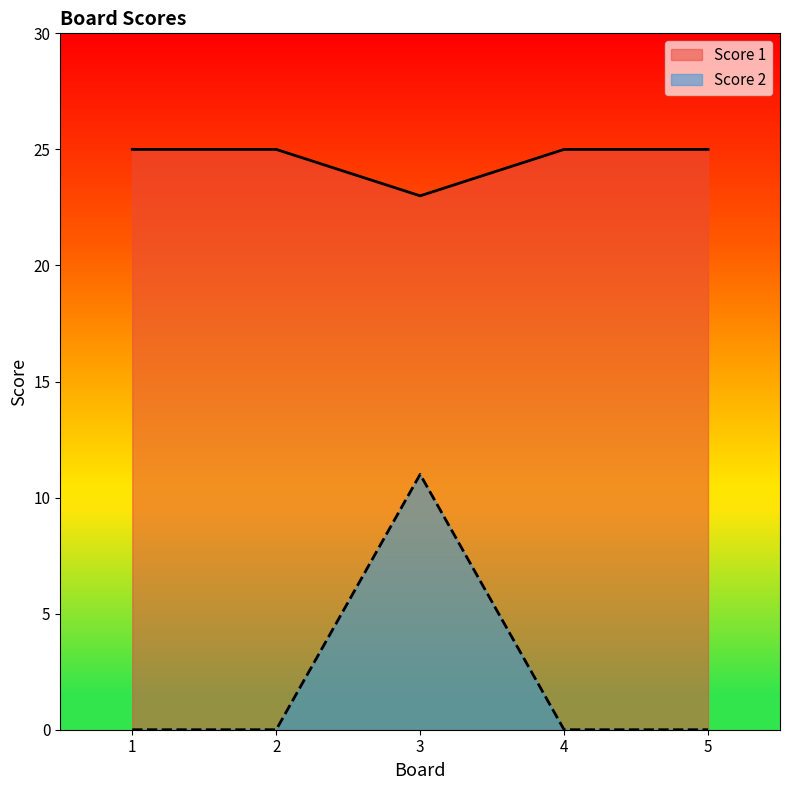

What is the maximum value shown in the chart?

25